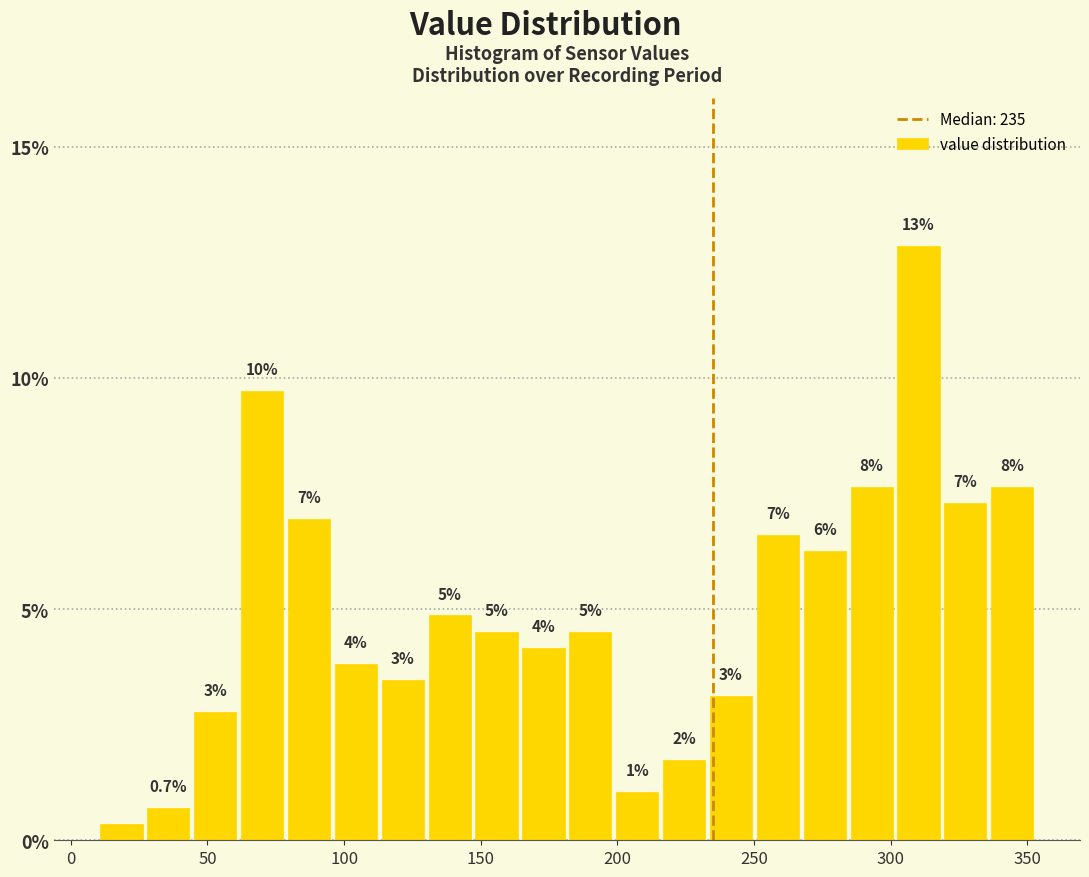

Read against the x-axis, roughly where is the centre of the tallest bar?

310